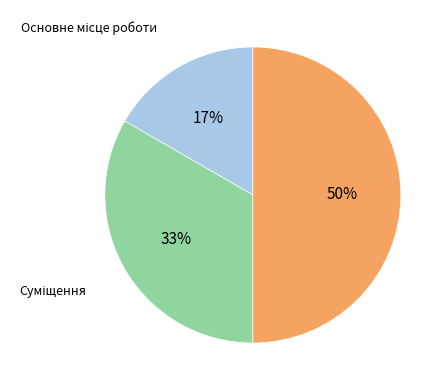

To the nearest percent, what is the difference between the largest and smallest slice percentages?

33%